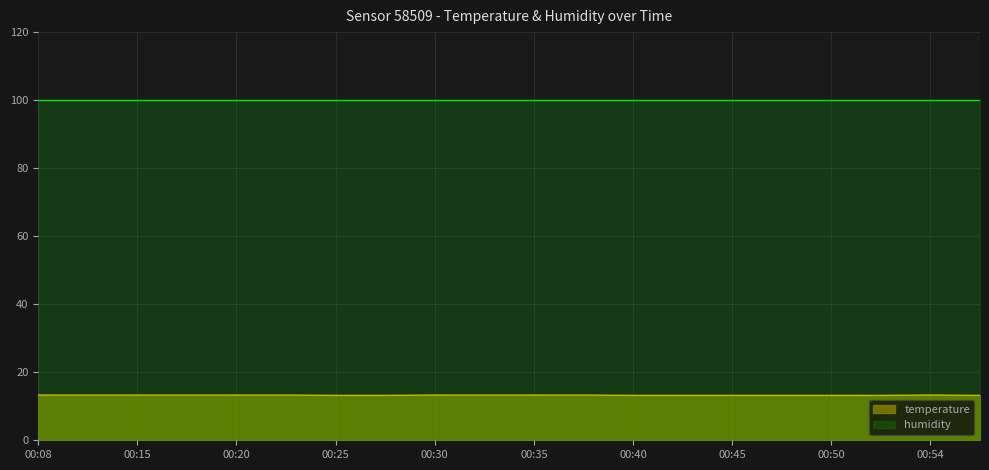

Approximately how many times larger is the value at 00:15 compared to 00:45?

1.0